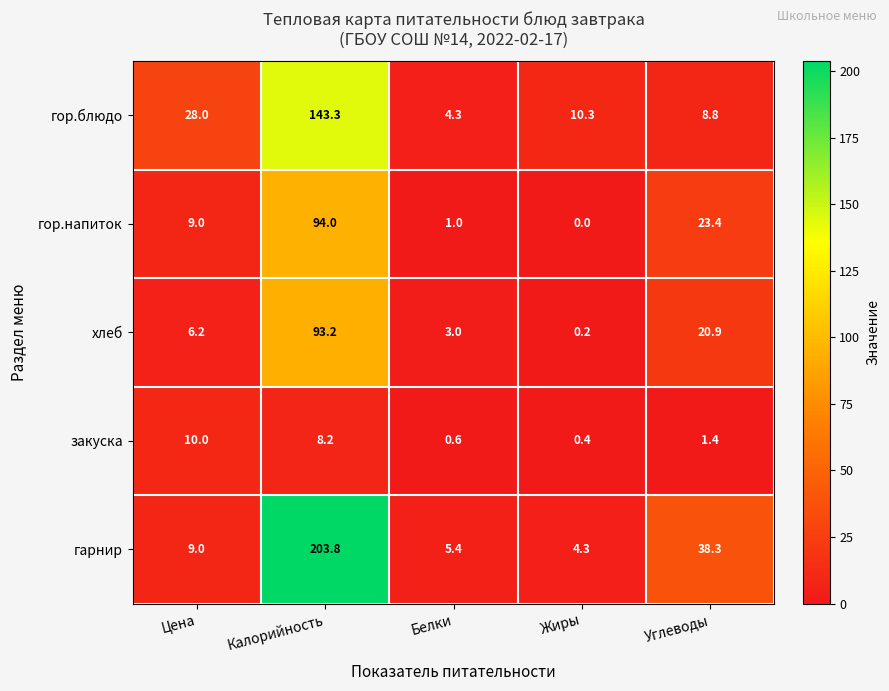

Between Калорийность and Углеводы, which series saw the biggest shift?

гарнир